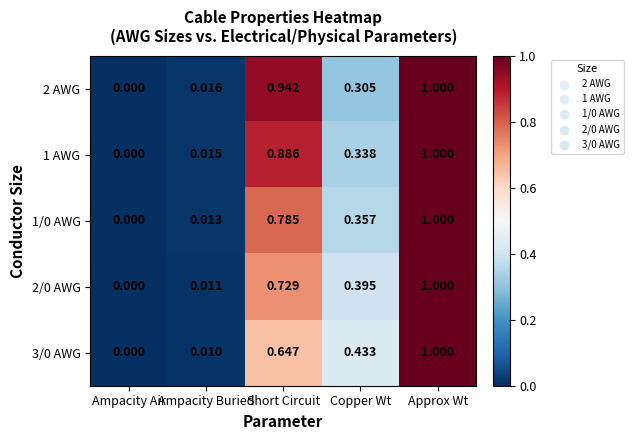

At which category is the sum across all series the highest?

Approx Wt